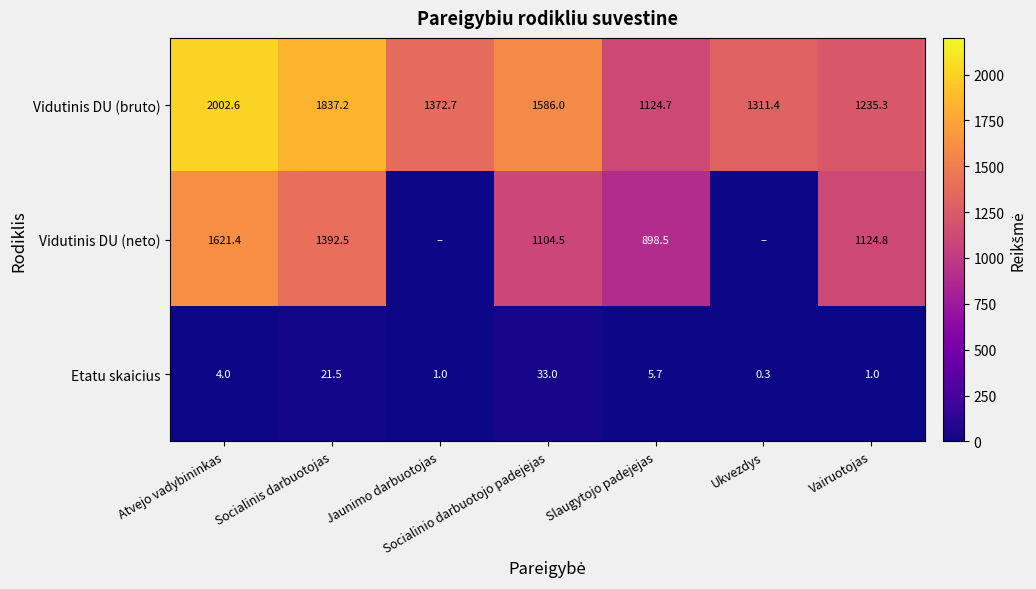

What is the difference between the maximum and minimum values in the Etatu skaicius series?

32.7